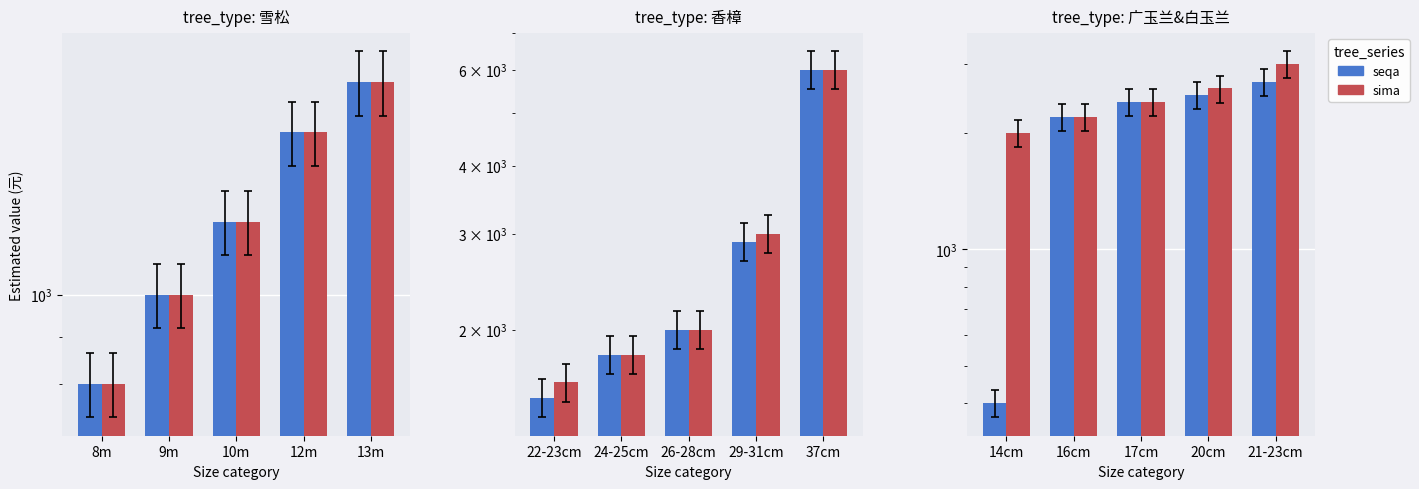

Rank the series at 14cm from lowest to highest value.

seqa, sima